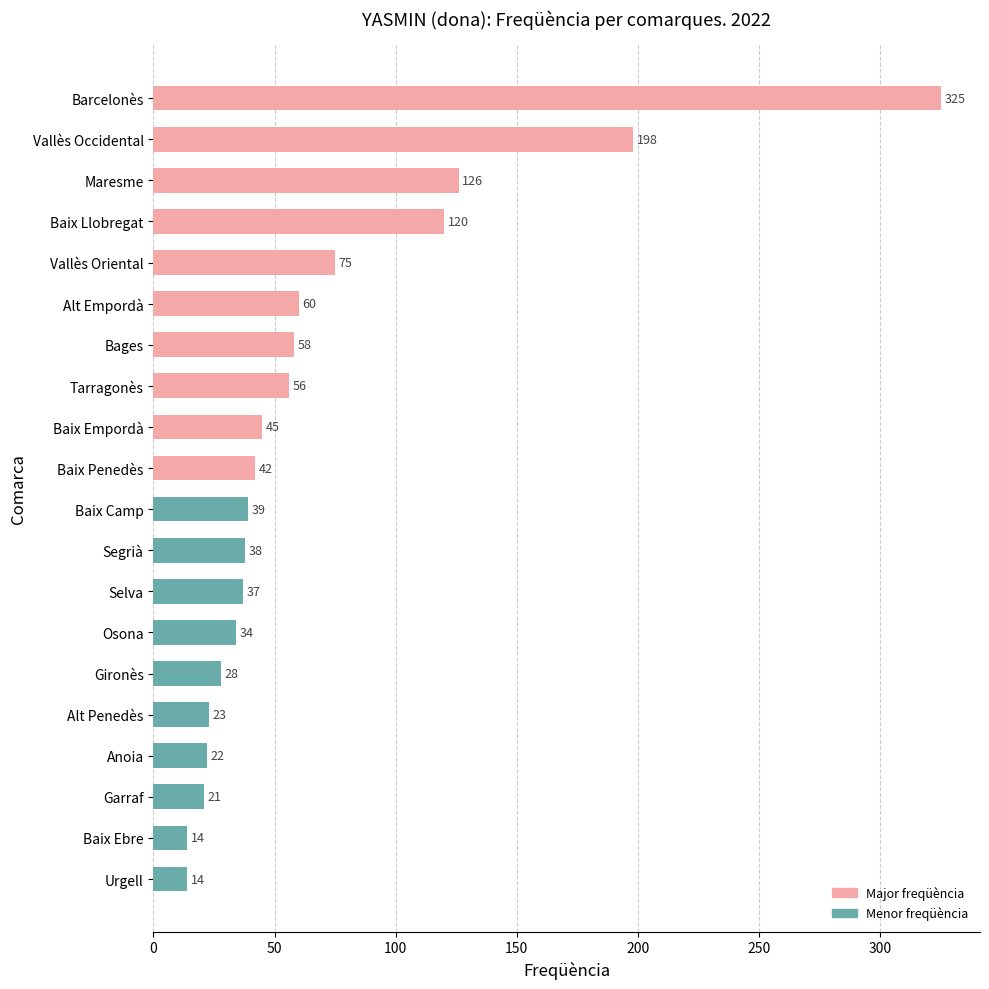

What is the change in value from Bages to Baix Penedès?

-16